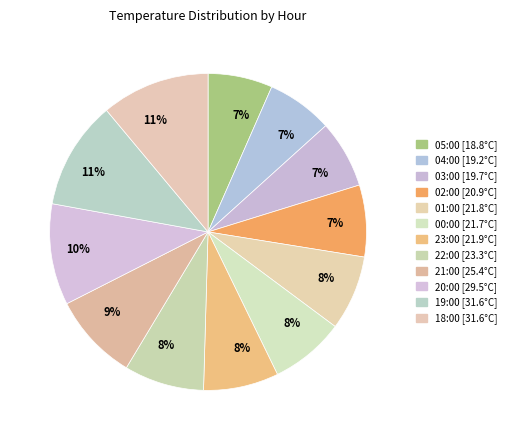

Count the number of slices in the pie.

12